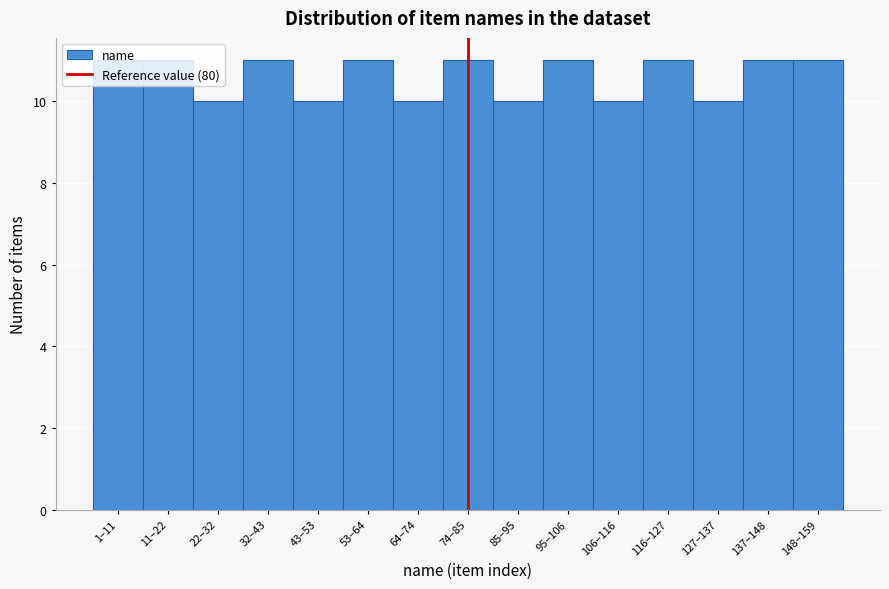

What is the sum of all values?

159